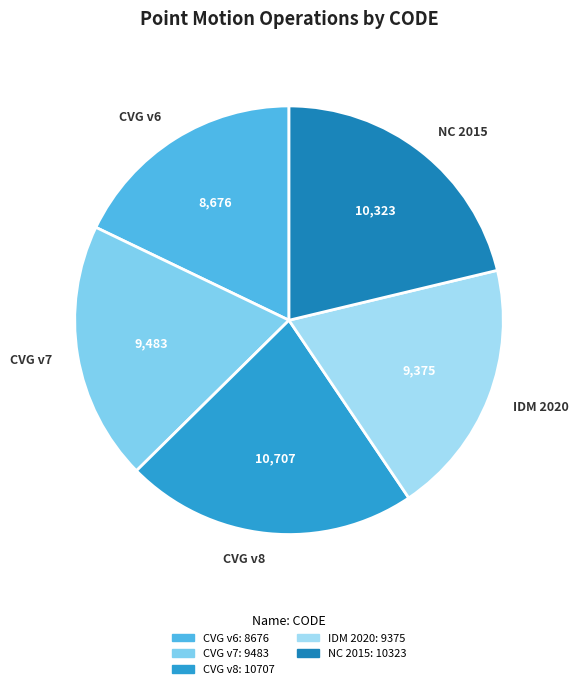

Between NC 2015 and CVG v7, which is larger?

NC 2015